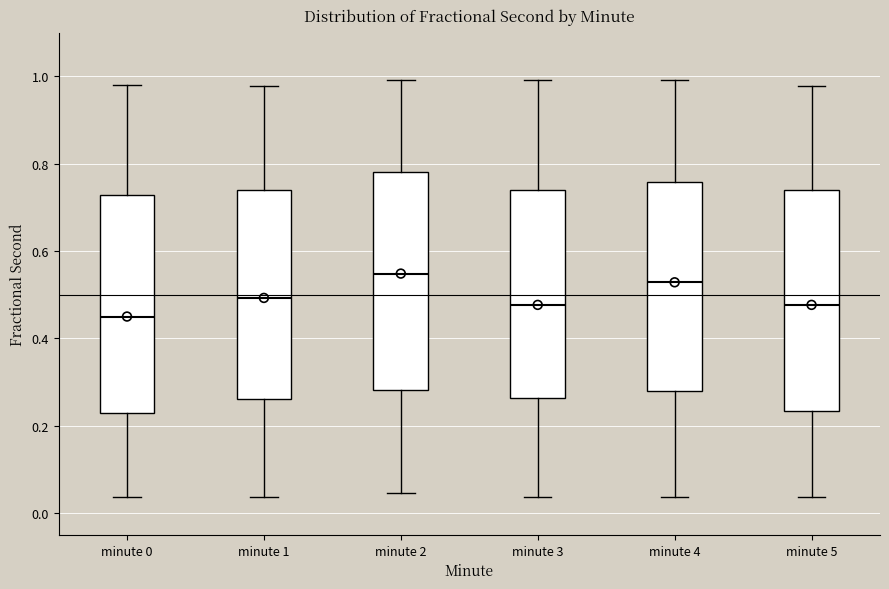

Where is the lower edge of the box for minute 3 on the y-axis? The values are not printed on the chart, so give them approximately, as read against the axis.

0.26